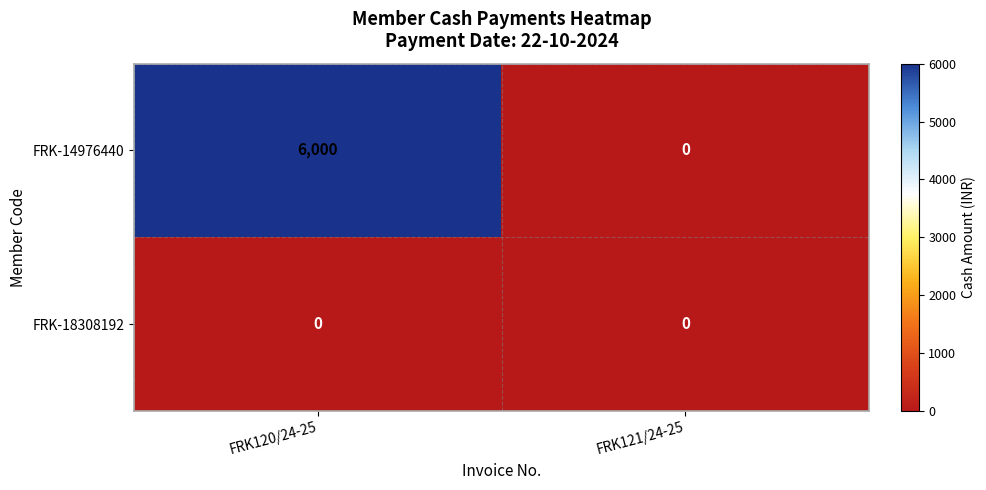

What is the sum of the FRK-14976440 values at FRK120/24-25 and FRK121/24-25?

6000